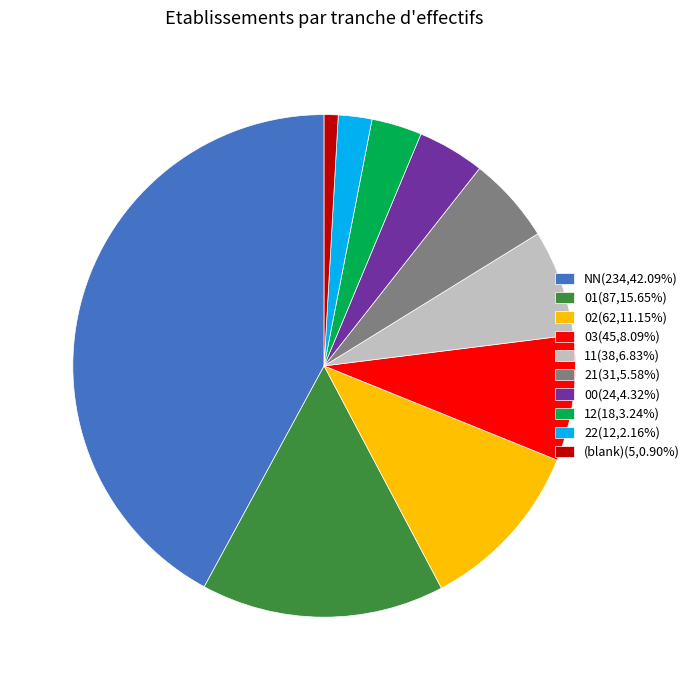

Approximately how many times larger is the value at 12(18,3.24%) compared to 02(62,11.15%)?

0.3